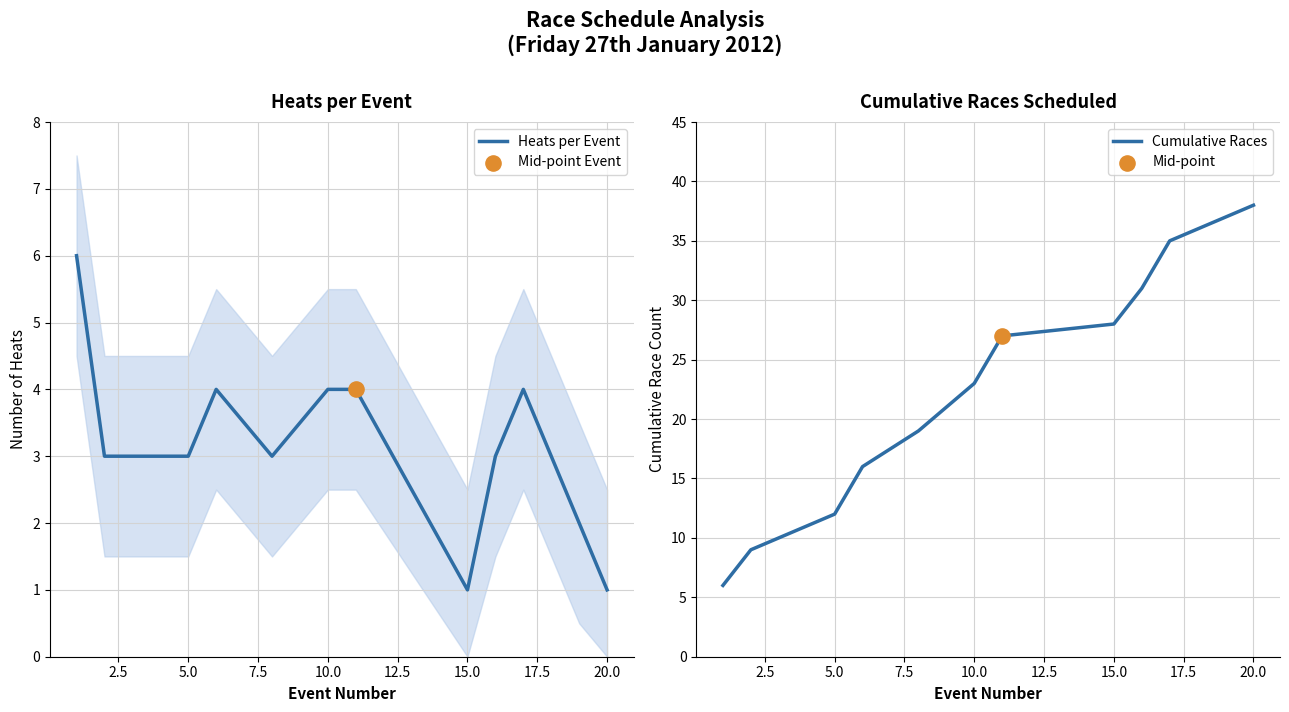

At which label does Cumulative Races reach its peak?

20.0